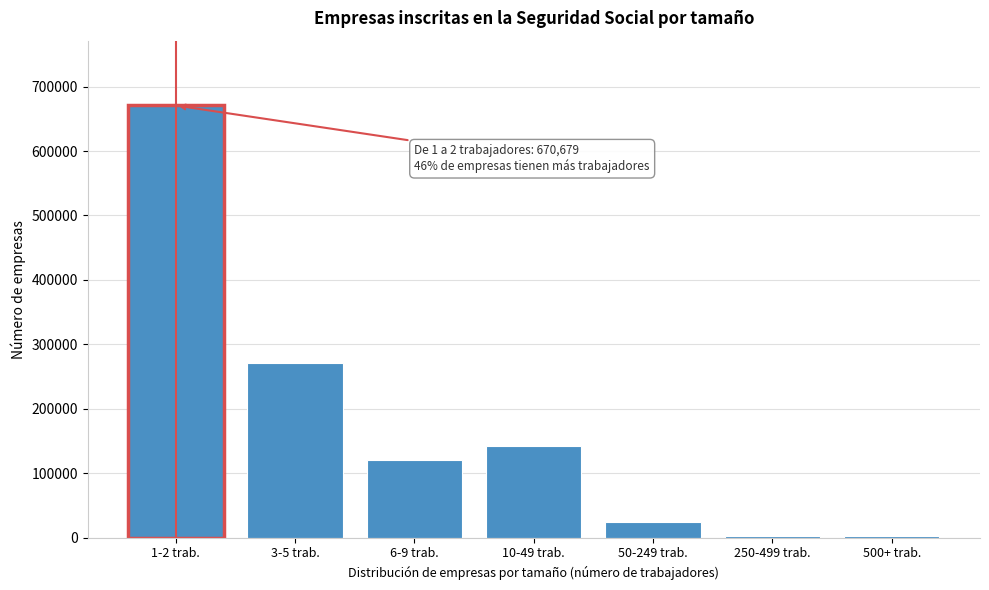

The value at 1-2 trab. is 670679. True or false?

True